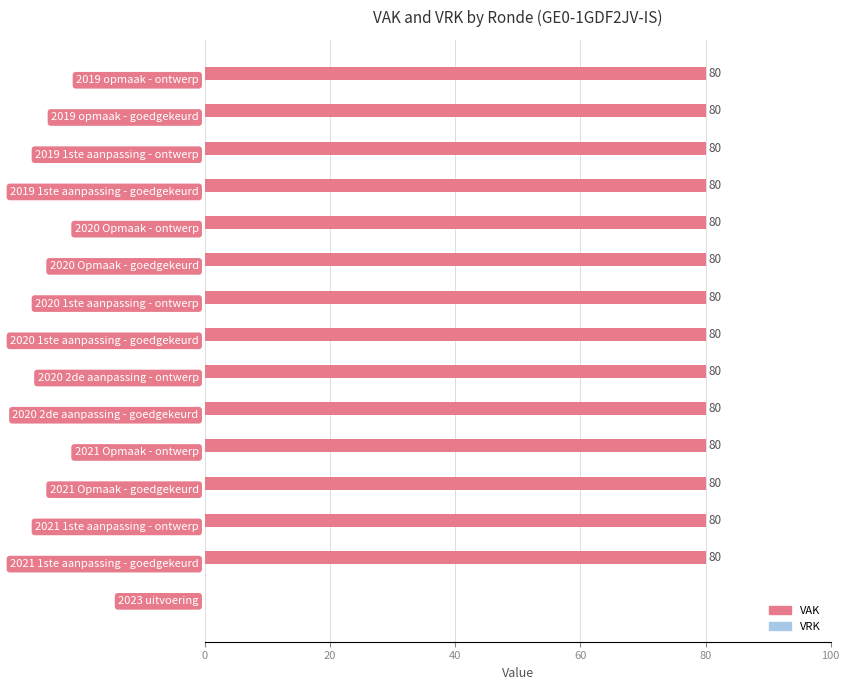

What is the maximum value shown in the chart?

80